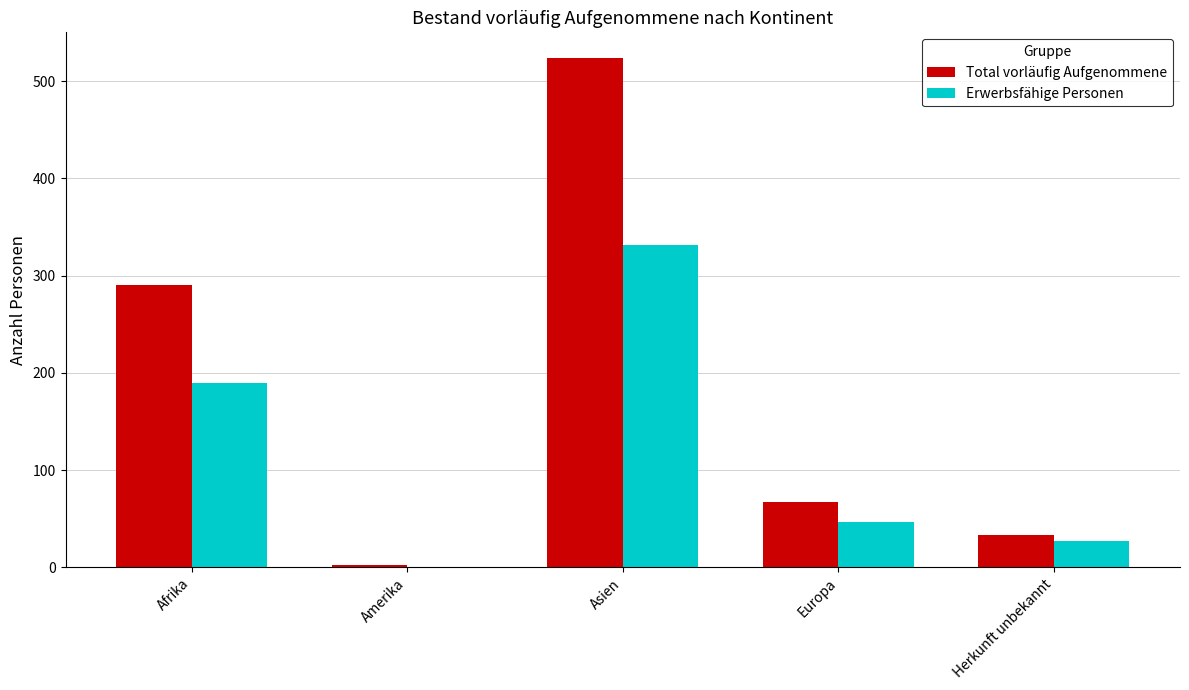

At which category is the sum across all series the highest?

Asien